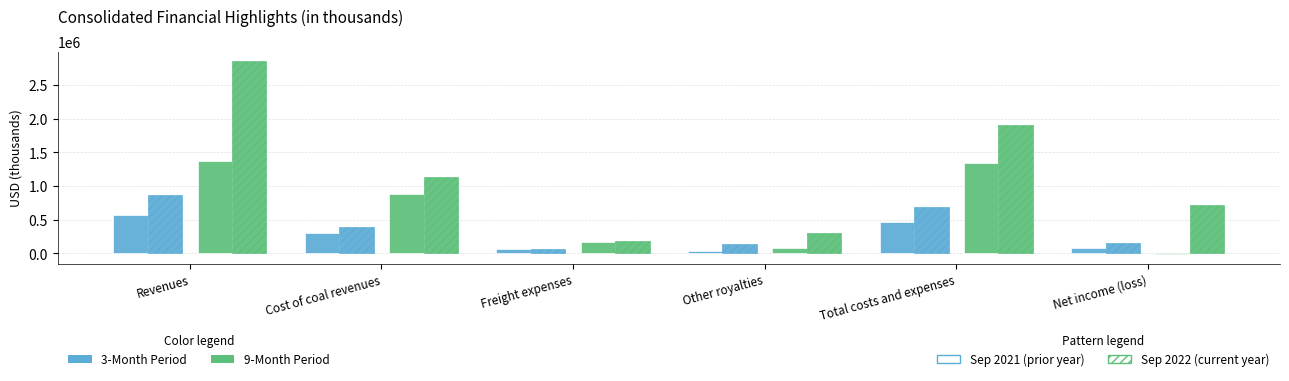

Reading left to right, what are all the values shown in this chart?

3M Sep 2021: Revenues=573591	Cost of coal revenues=309513	Freight expenses=58043	Other royalties=39099	Total costs and expenses=465434	Net income (loss)=81988
3M Sep 2022: Revenues=874657	Cost of coal revenues=385504	Freight expenses=63026	Other royalties=137331	Total costs and expenses=688349	Net income (loss)=150575
9M Sep 2021: Revenues=1373958	Cost of coal revenues=889771	Freight expenses=166090	Other royalties=83219	Total costs and expenses=1338553	Net income (loss)=-14069
9M Sep 2022: Revenues=2854486	Cost of coal revenues=1140467	Freight expenses=189316	Other royalties=299711	Total costs and expenses=1909212	Net income (loss)=712468